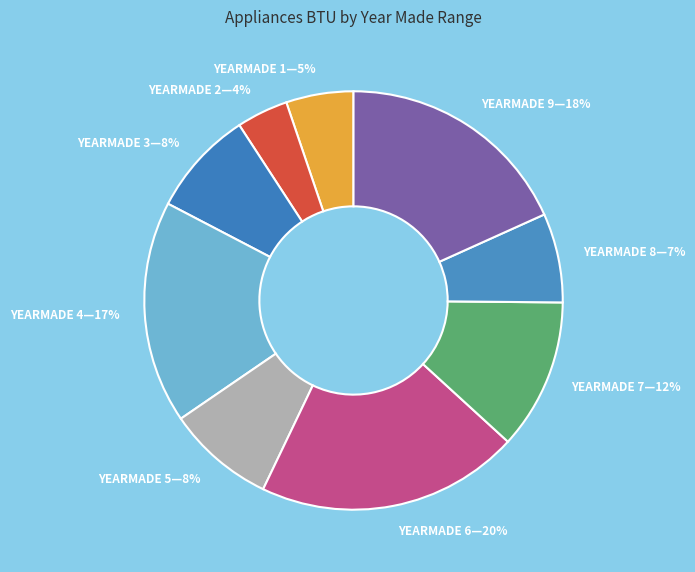

To the nearest percent, what portion does YEARMADE 8—7% represent?

7%